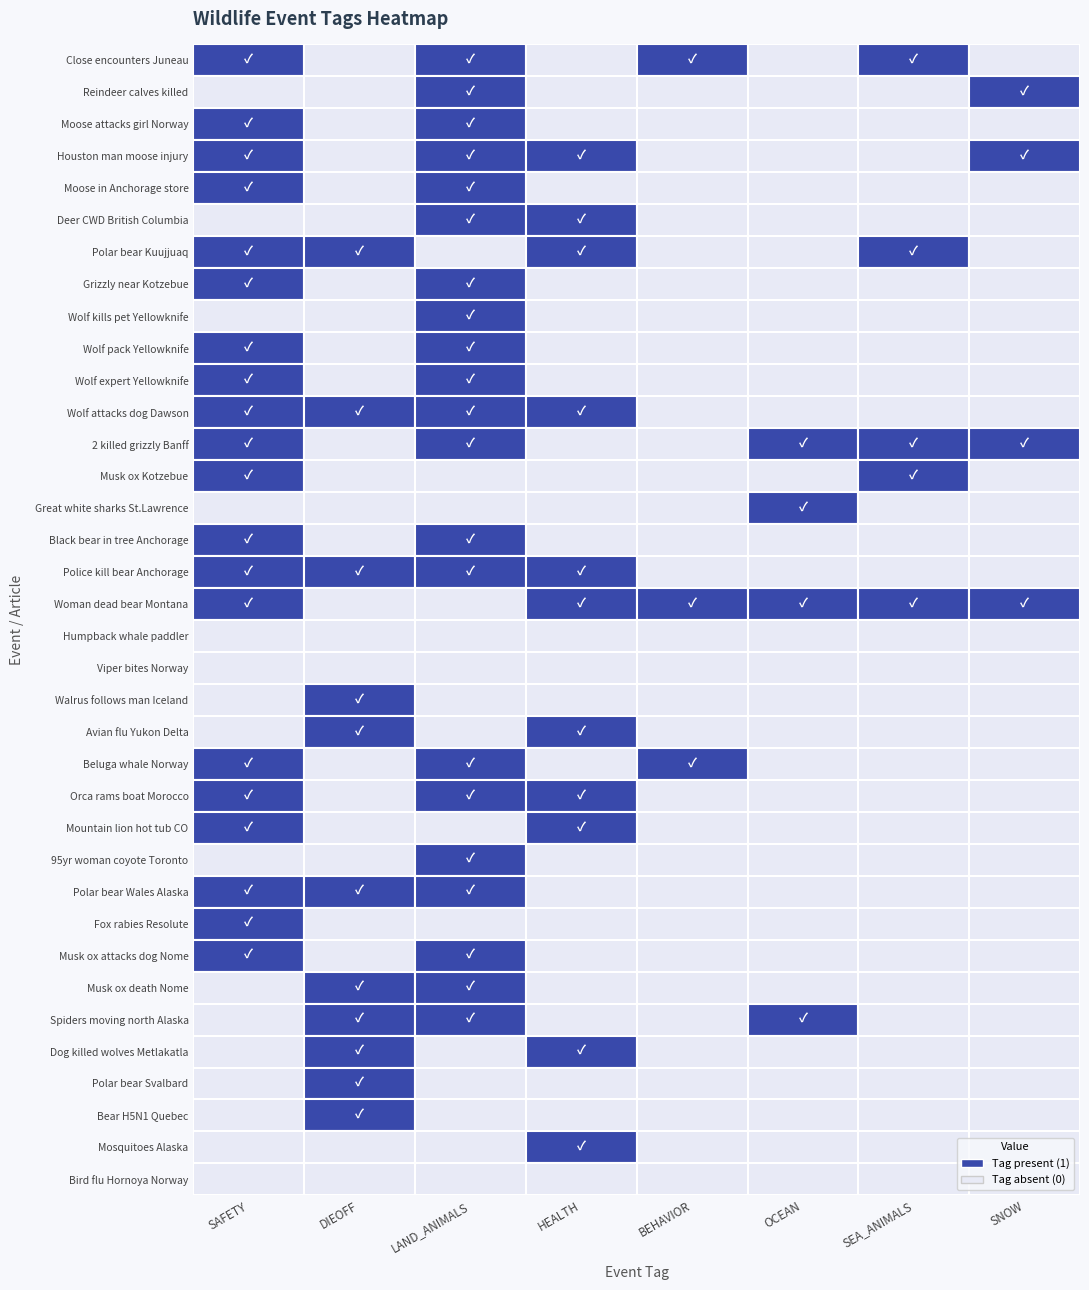

Reading right to left, list all the values displayed in this chart.

SAFETY: 35=0	34=0	33=0	32=0	31=0	30=0	29=0	28=1	27=1	26=1	25=0	24=1	23=1	22=1	21=0	20=0	19=0	18=0	17=1	16=1	15=1	14=0	13=1	12=1	11=1	10=1	9=1	8=0	7=1	6=1	5=0	4=1	3=1	2=1	1=0	0=1
DIEOFF: 35=0	34=0	33=1	32=1	31=1	30=1	29=1	28=0	27=0	26=1	25=0	24=0	23=0	22=0	21=1	20=1	19=0	18=0	17=0	16=1	15=0	14=0	13=0	12=0	11=1	10=0	9=0	8=0	7=0	6=1	5=0	4=0	3=0	2=0	1=0	0=0
LAND_ANIMALS: 35=0	34=0	33=0	32=0	31=0	30=1	29=1	28=1	27=0	26=1	25=1	24=0	23=1	22=1	21=0	20=0	19=0	18=0	17=0	16=1	15=1	14=0	13=0	12=1	11=1	10=1	9=1	8=1	7=1	6=0	5=1	4=1	3=1	2=1	1=1	0=1
HEALTH: 35=0	34=1	33=0	32=0	31=1	30=0	29=0	28=0	27=0	26=0	25=0	24=1	23=1	22=0	21=1	20=0	19=0	18=0	17=1	16=1	15=0	14=0	13=0	12=0	11=1	10=0	9=0	8=0	7=0	6=1	5=1	4=0	3=1	2=0	1=0	0=0
BEHAVIOR: 35=0	34=0	33=0	32=0	31=0	30=0	29=0	28=0	27=0	26=0	25=0	24=0	23=0	22=1	21=0	20=0	19=0	18=0	17=1	16=0	15=0	14=0	13=0	12=0	11=0	10=0	9=0	8=0	7=0	6=0	5=0	4=0	3=0	2=0	1=0	0=1
OCEAN: 35=0	34=0	33=0	32=0	31=0	30=1	29=0	28=0	27=0	26=0	25=0	24=0	23=0	22=0	21=0	20=0	19=0	18=0	17=1	16=0	15=0	14=1	13=0	12=1	11=0	10=0	9=0	8=0	7=0	6=0	5=0	4=0	3=0	2=0	1=0	0=0
SEA_ANIMALS: 35=0	34=0	33=0	32=0	31=0	30=0	29=0	28=0	27=0	26=0	25=0	24=0	23=0	22=0	21=0	20=0	19=0	18=0	17=1	16=0	15=0	14=0	13=1	12=1	11=0	10=0	9=0	8=0	7=0	6=1	5=0	4=0	3=0	2=0	1=0	0=1
SNOW: 35=0	34=0	33=0	32=0	31=0	30=0	29=0	28=0	27=0	26=0	25=0	24=0	23=0	22=0	21=0	20=0	19=0	18=0	17=1	16=0	15=0	14=0	13=0	12=1	11=0	10=0	9=0	8=0	7=0	6=0	5=0	4=0	3=1	2=0	1=1	0=0